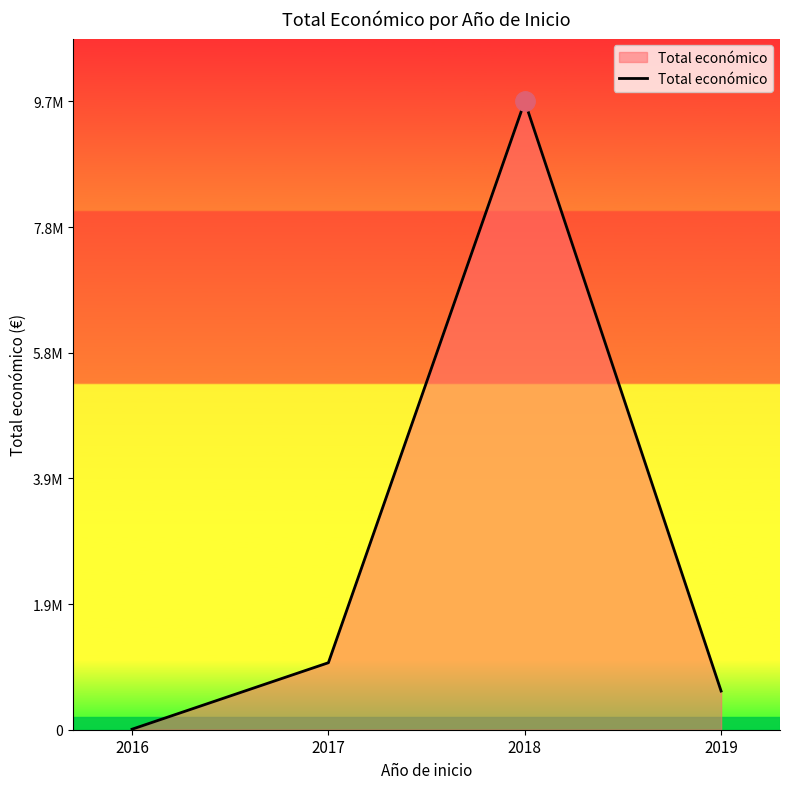

Where is the first local maximum?

2018